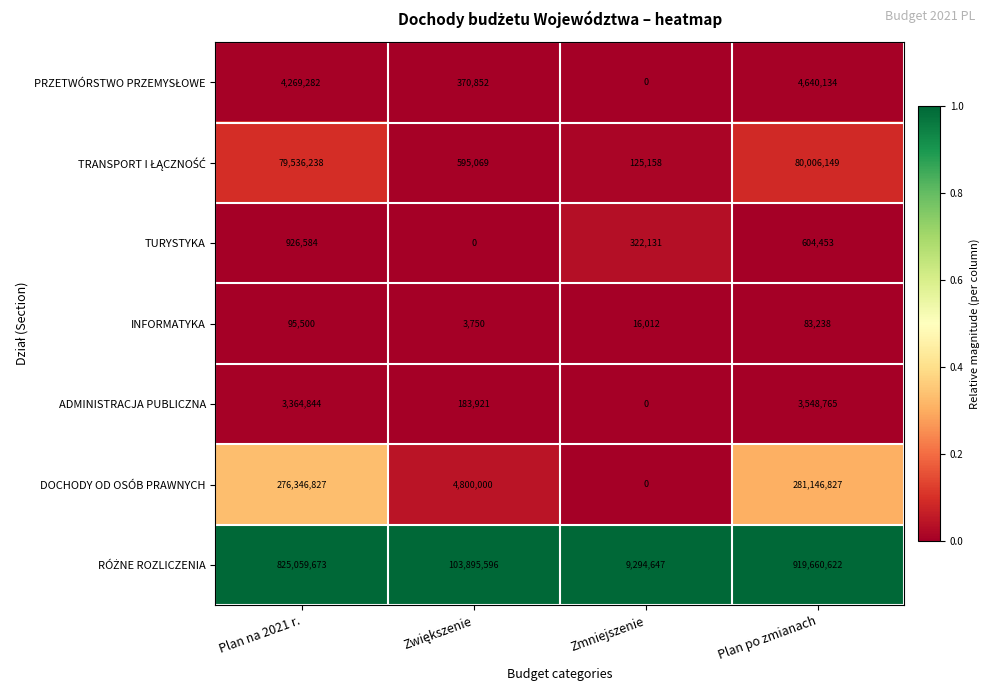

Is it true that DOCHODY OD OSÓB PRAWNYCH equals 170448545 at Plan na 2021 r.?

False